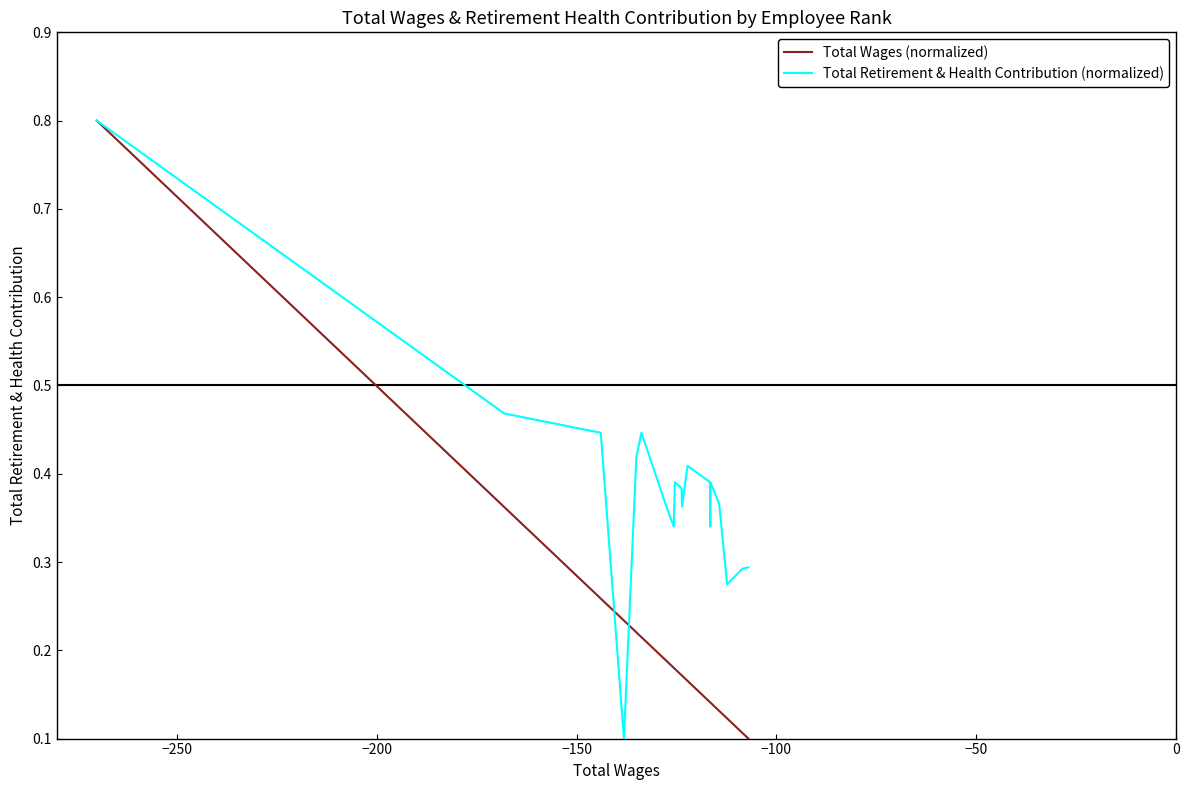

Which series has the largest total across all categories?

Total Retirement & Health Contribution (normalized)